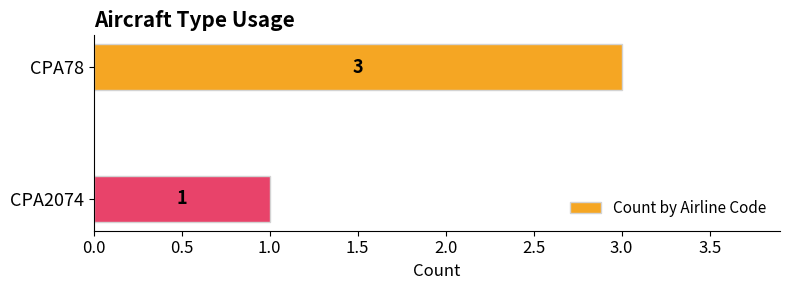

What is the sum of the values at CPA2074 and CPA78?

4